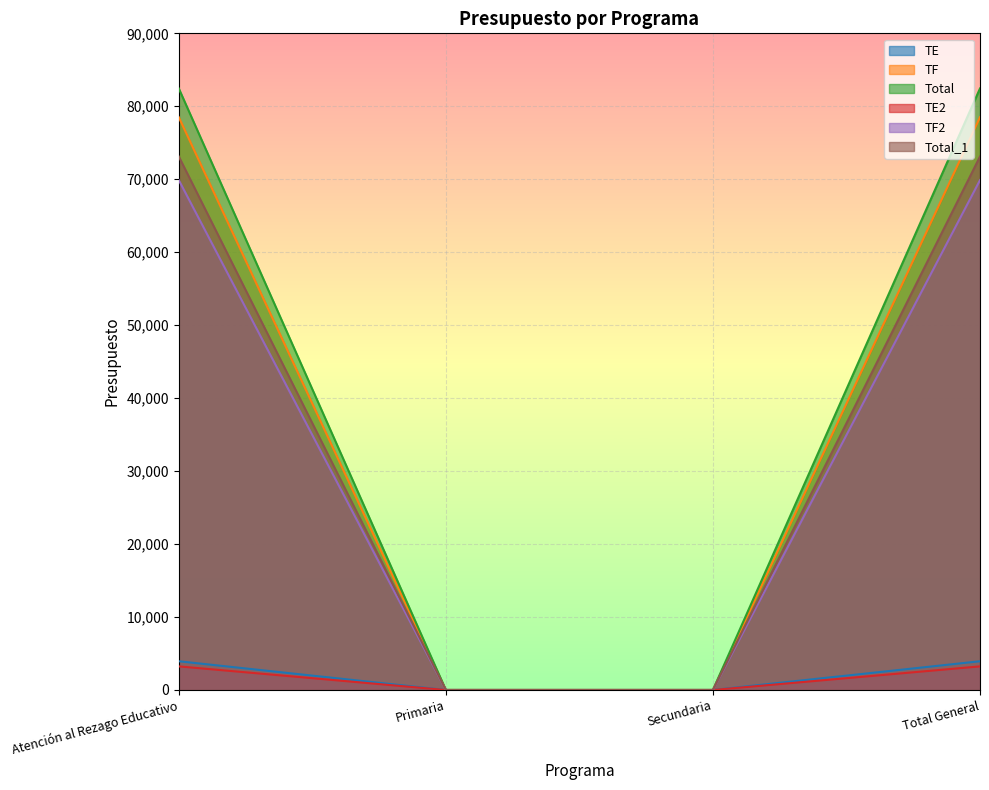

True or false: Total has more than 2 interior local peaks.

False